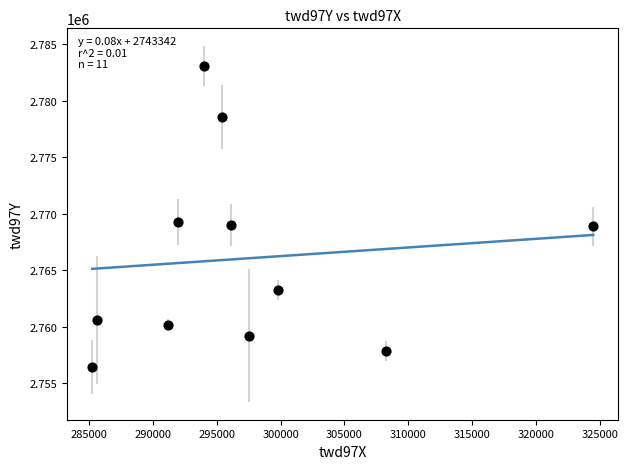

What is the average X value?

297218.2